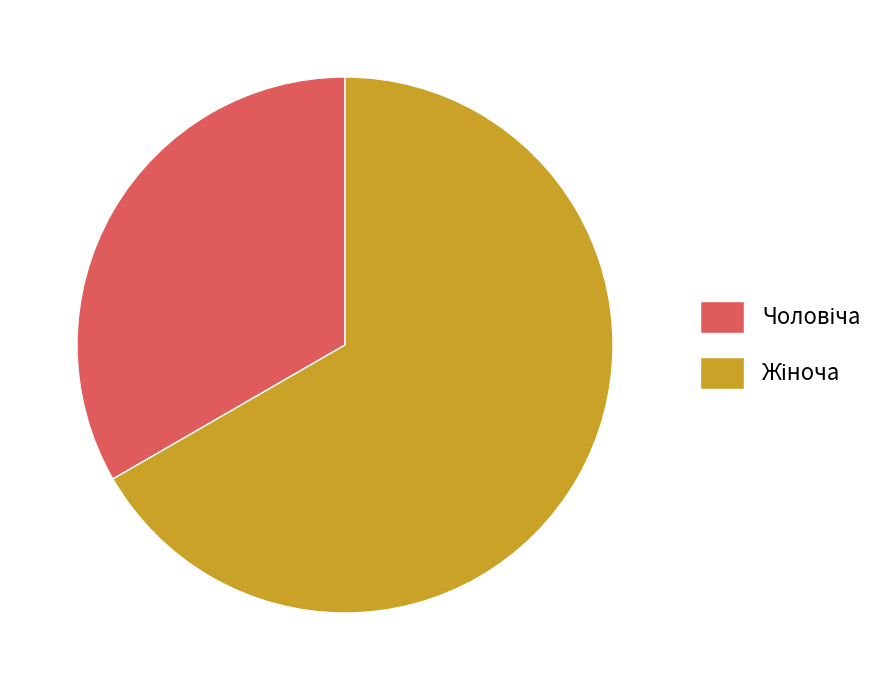

Is there a majority slice in this chart?

Yes